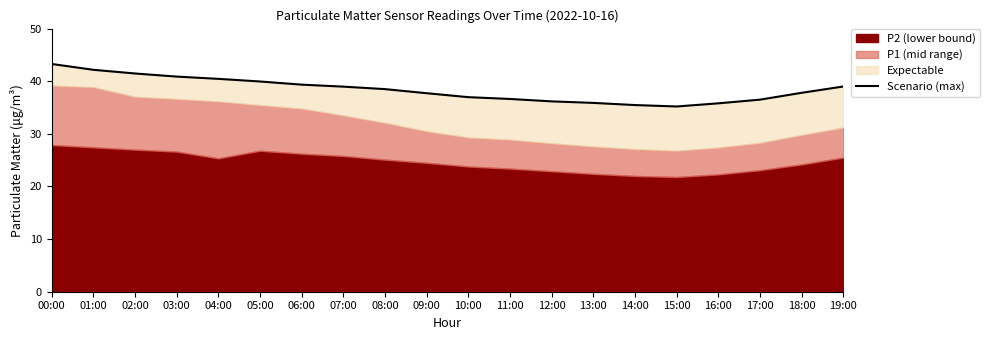

How many lines are shown in the chart?

1